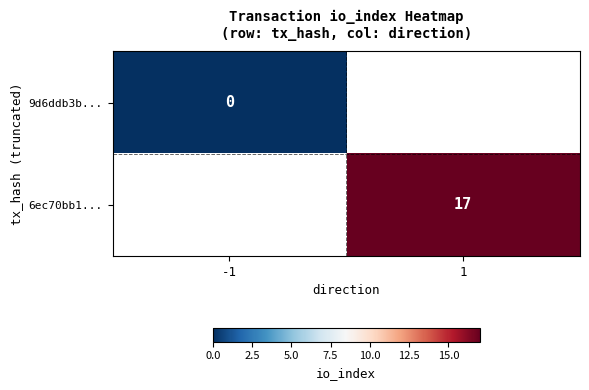

Which category has the highest value in the 9d6ddb3b... series?

-1